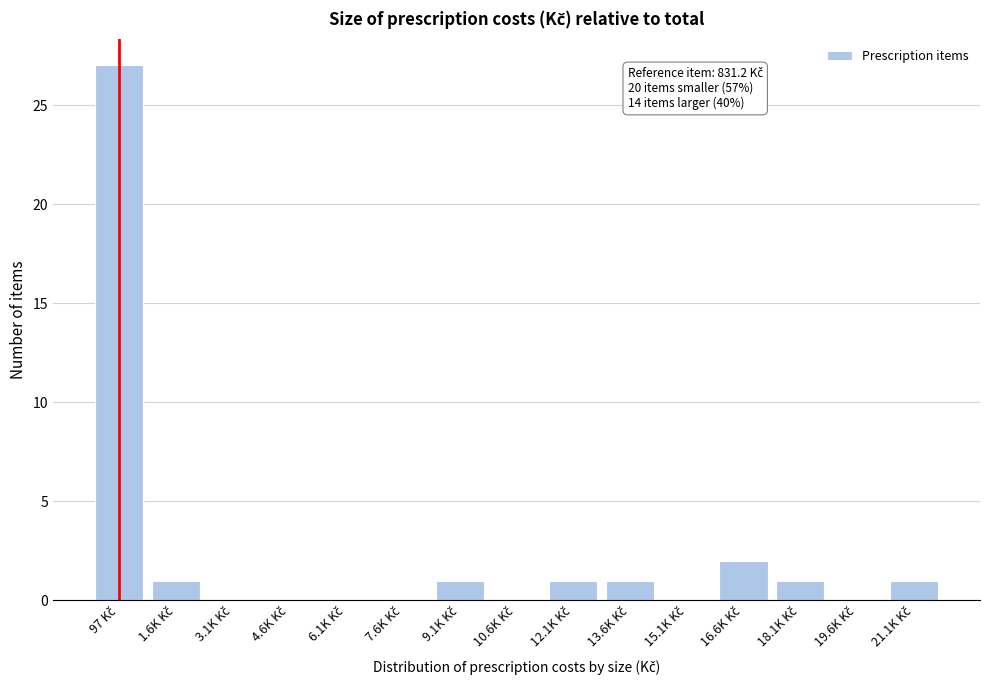

What is the sum of all values?

35